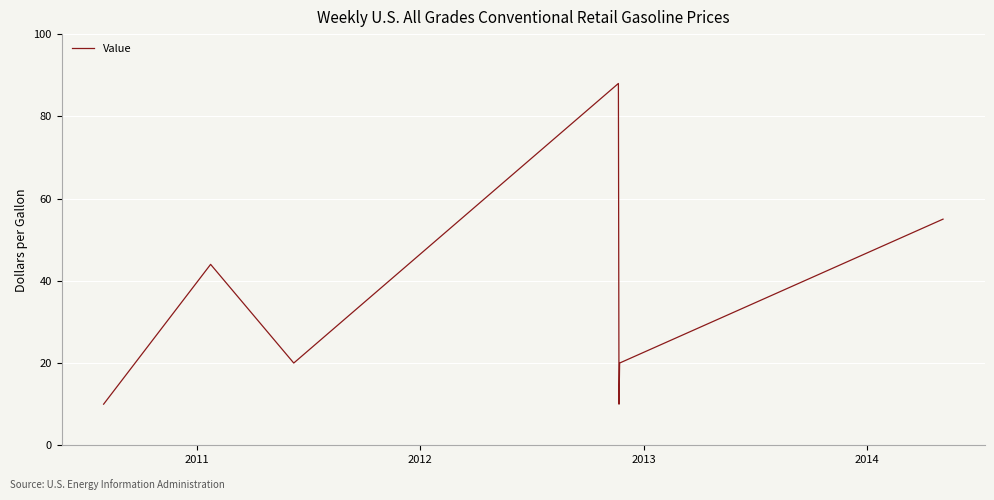

How many values are between 10 and 55?

6